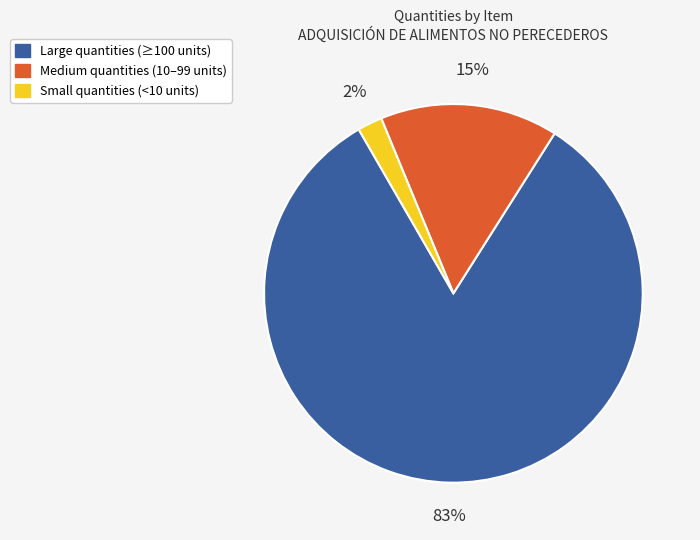

To the nearest percent, what is the average slice percentage?

33%